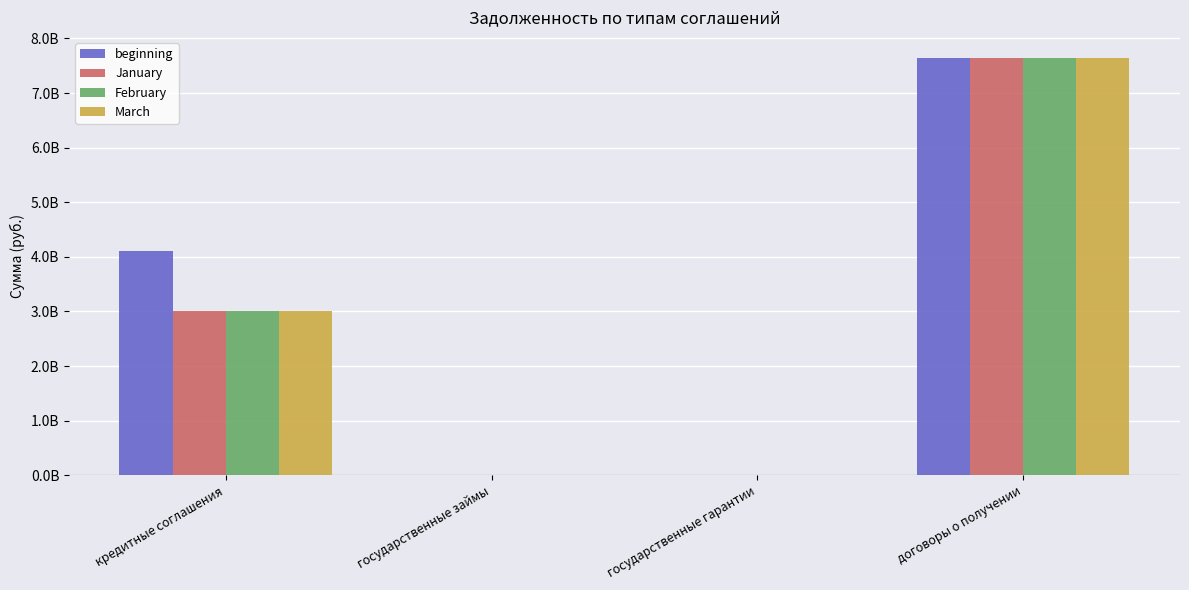

What are all the series names shown in the legend?

beginning, January, February, March